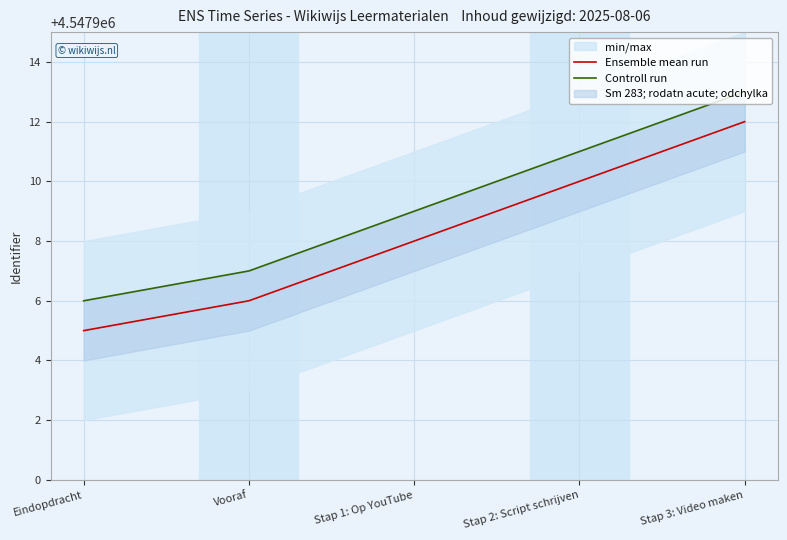

How many data points in Ensemble mean run are less than 4547908?

2